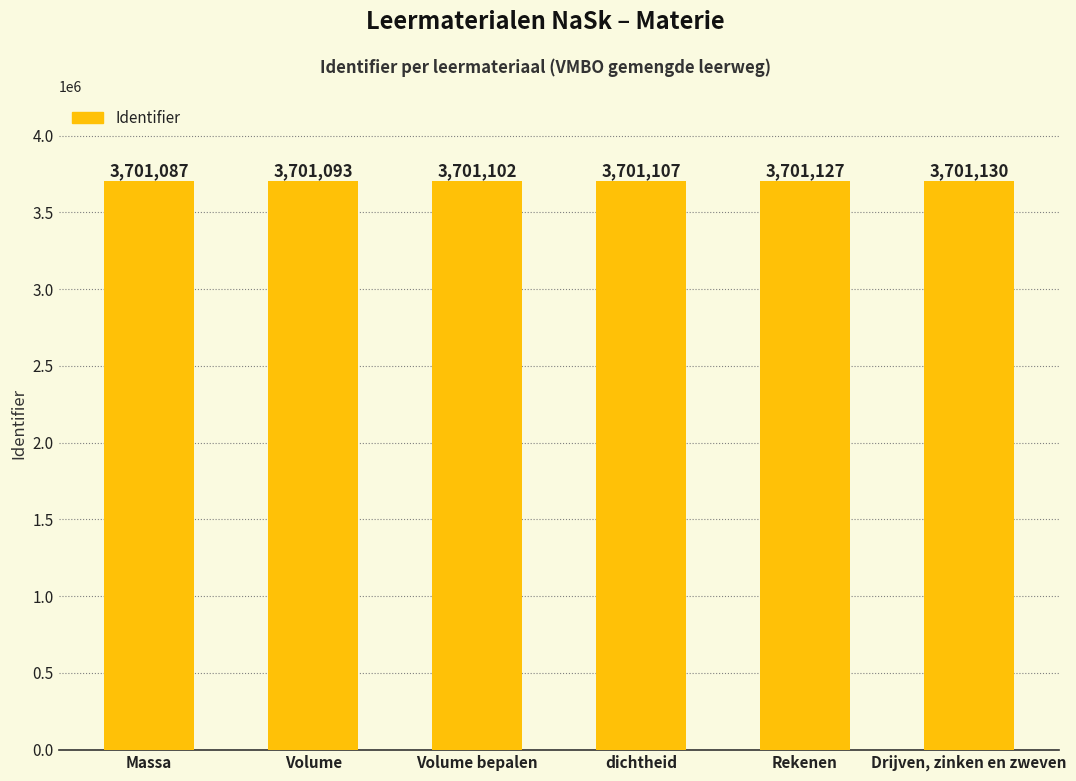

Approximately how many times larger is the value at Rekenen compared to Volume?

1.0